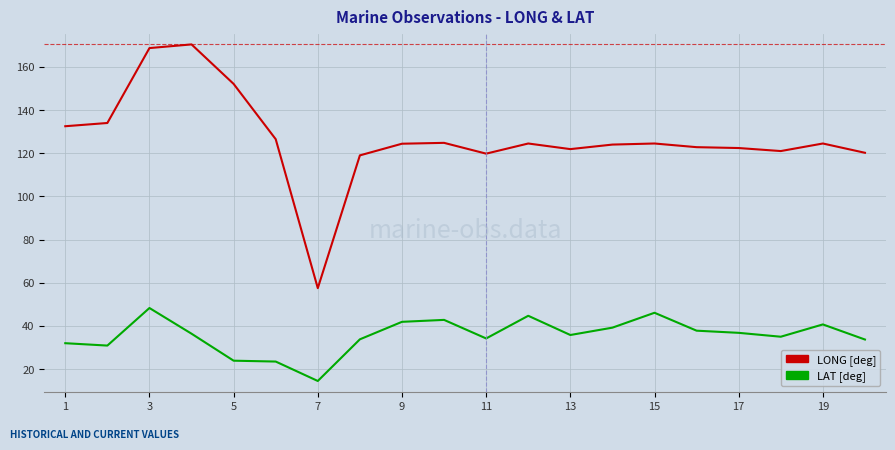

What is the maximum value shown in the chart?

170.4